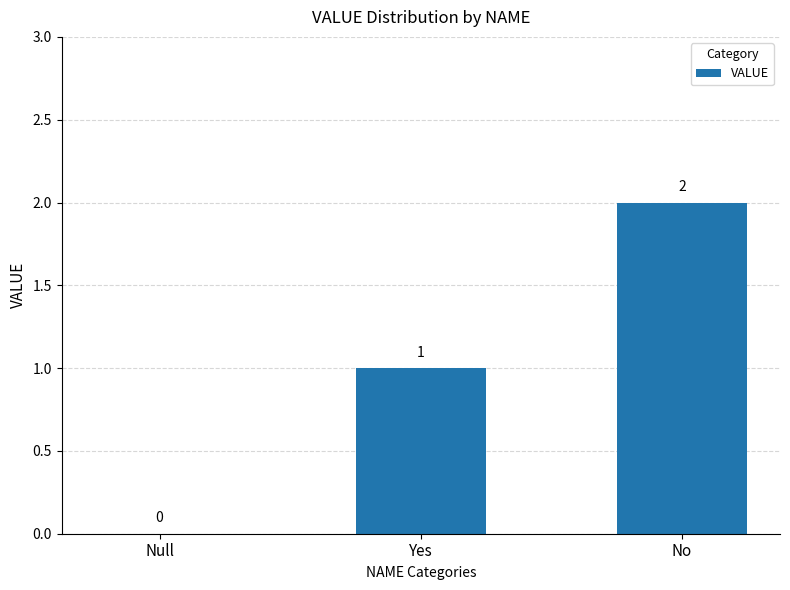

How many positive values are there?

2